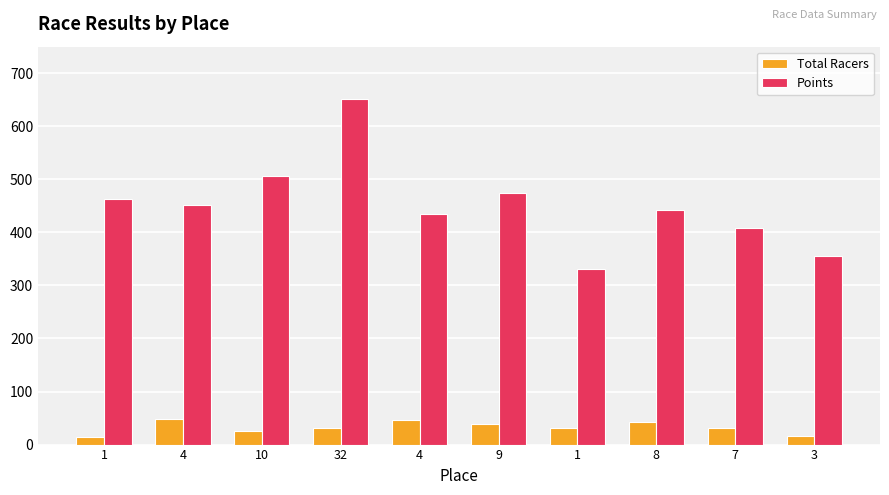

Rank the series by their average value, from lowest to highest.

Total Racers, Points